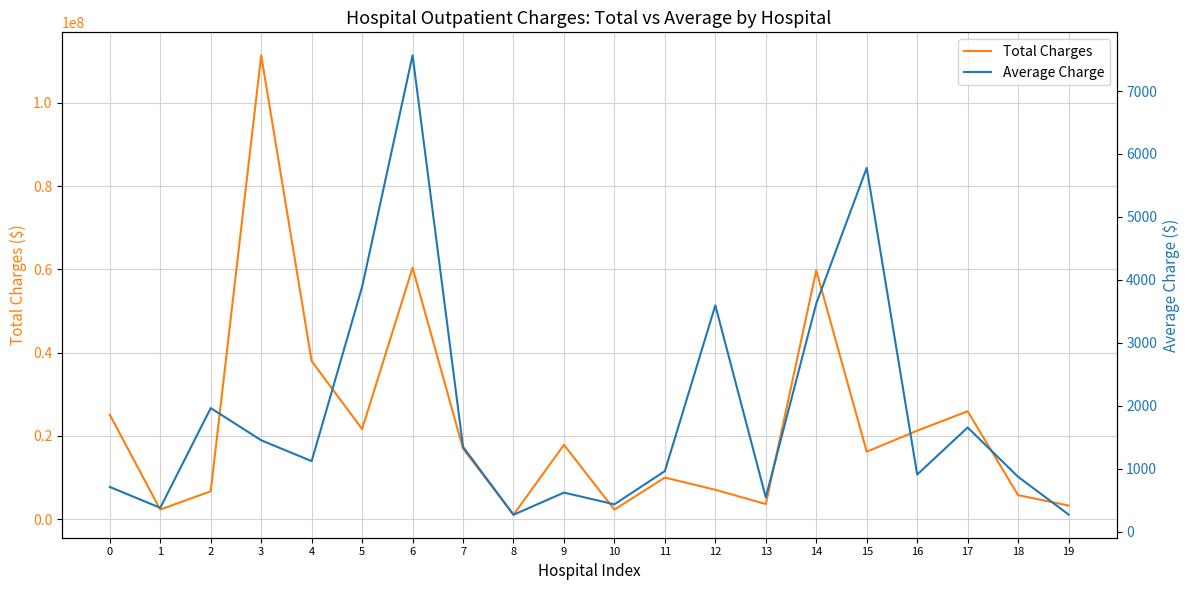

Rank the categories by Average Charge value from lowest to highest.

8, 19, 1, 10, 13, 9, 0, 18, 16, 11, 4, 7, 3, 17, 2, 12, 14, 5, 15, 6